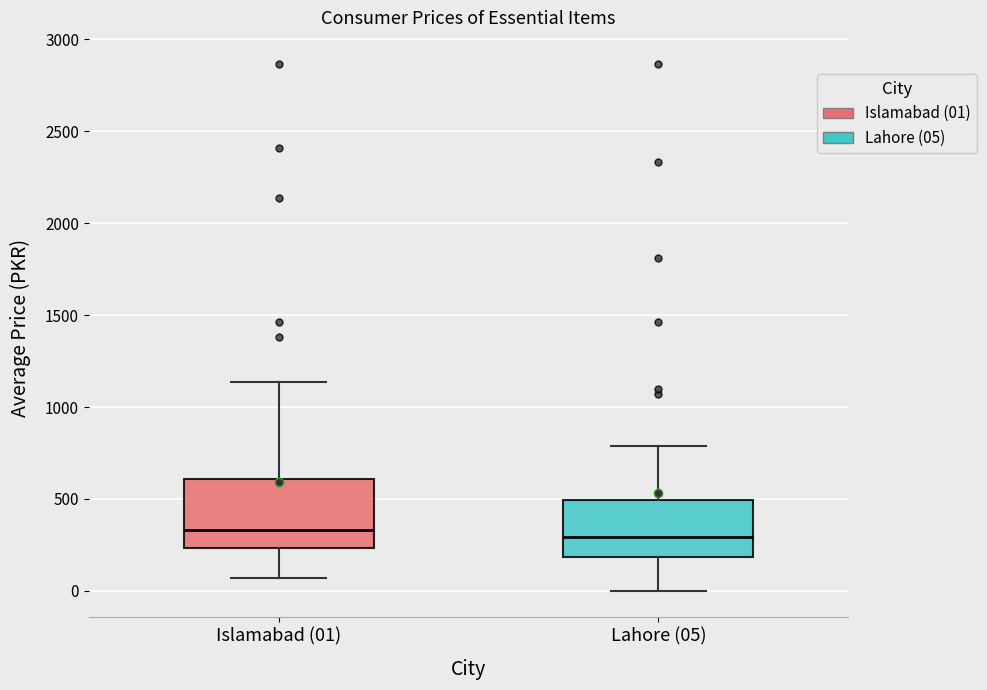

Reading left to right, transcribe this box plot: for each box, give where its median line is, the range the box spans, and where its two whiskers end, as read against the y-axis. The values are not printed on the chart, so give them approximately, as read against the axis.

Islamabad (01): median 350, box 250 to 600, whiskers 50 to 1150
Lahore (05): median 300, box 200 to 500, whiskers 0 to 800